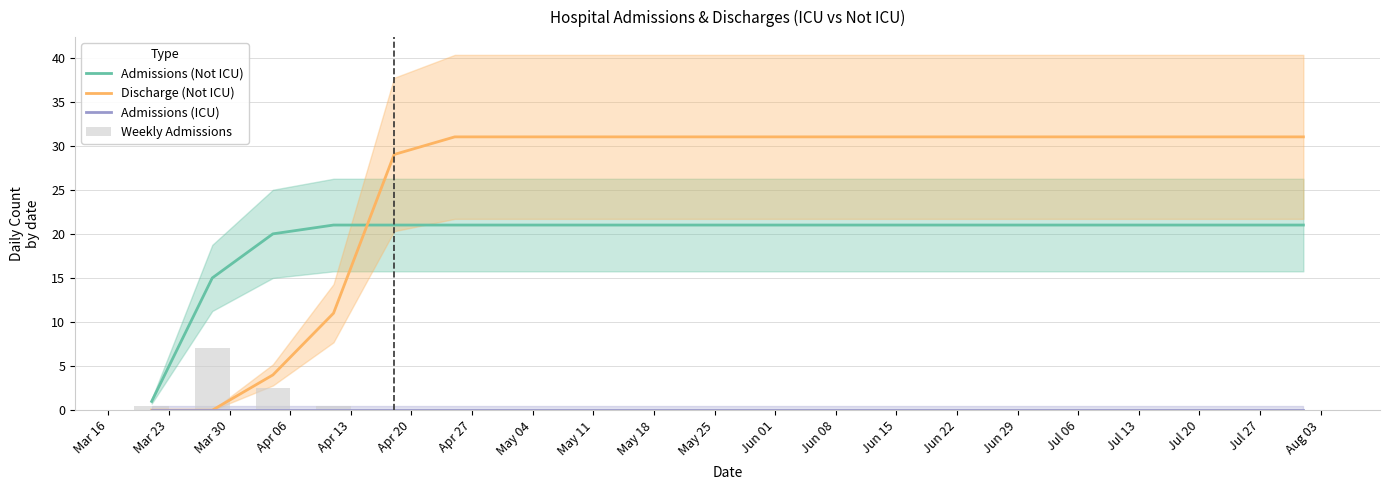

What is the difference between the highest and lowest values at Jun 29?

31